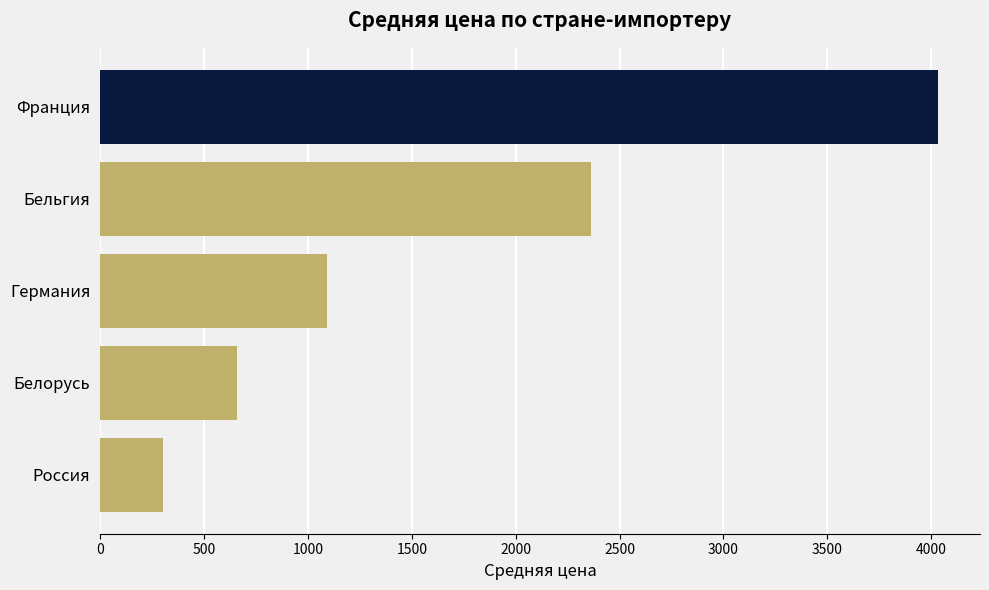

What is the difference between the maximum and second lowest values?

3375.0